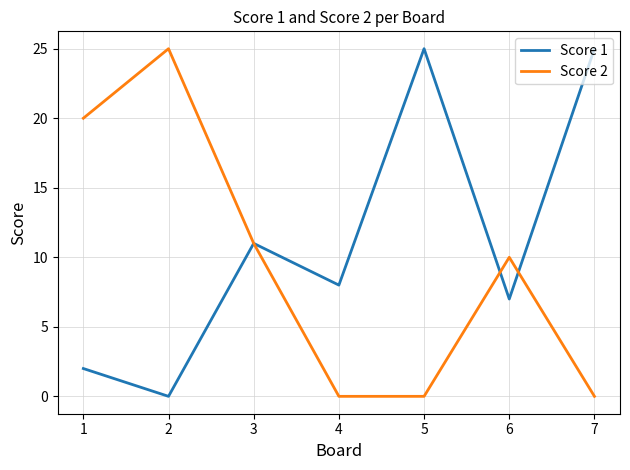

At which category does Score 1 reach its first local peak?

3